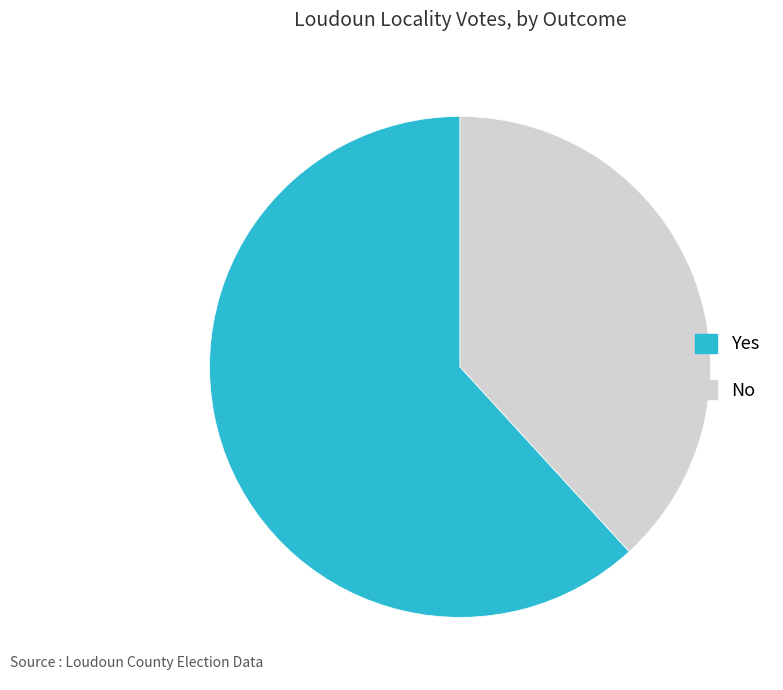

Is there any slice that represents more than half of the pie?

Yes